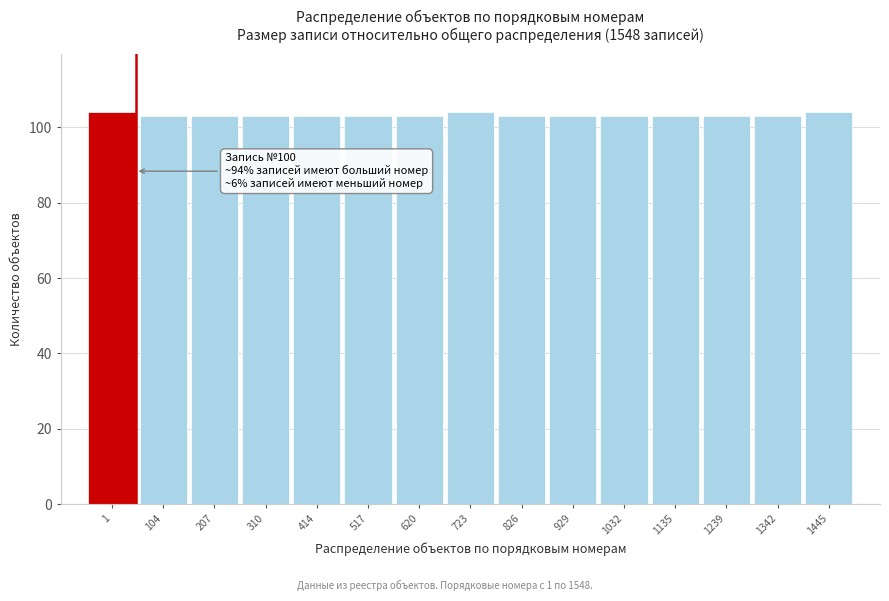

Reading right to left, transcribe all the data shown in this chart.

1445=104	1342=103	1239=103	1135=103	1032=103	929=103	826=103	723=104	620=103	517=103	414=103	310=103	207=103	104=103	1=104